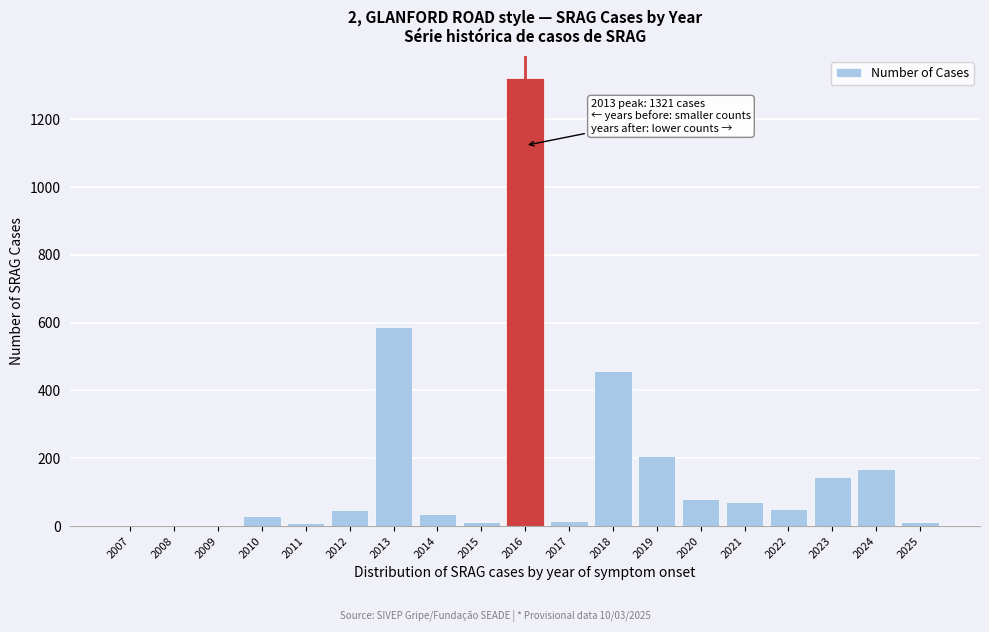

Approximately how many times larger is the value at 2023 compared to 2020?

1.8